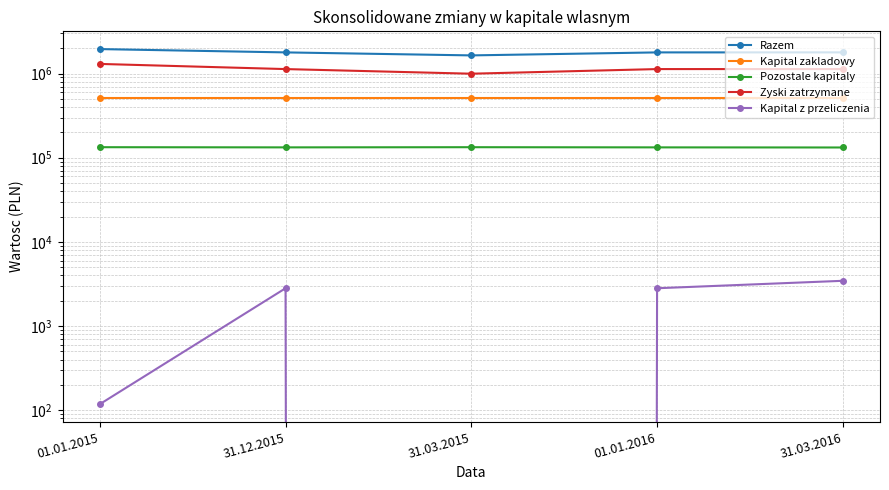

True or false: Kapital z przeliczenia and Razem intersect in this chart.

False